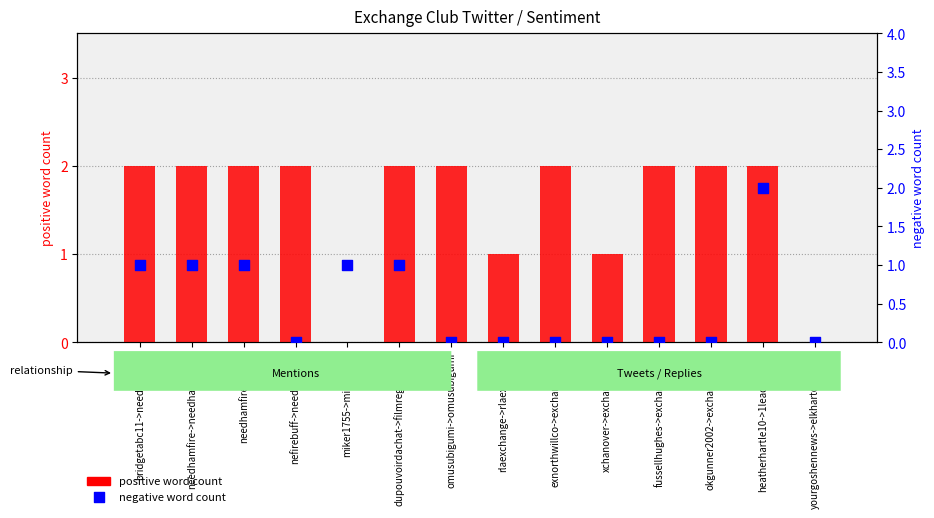

What is the total value across all series at rlaexchange->rlaexchange?

1